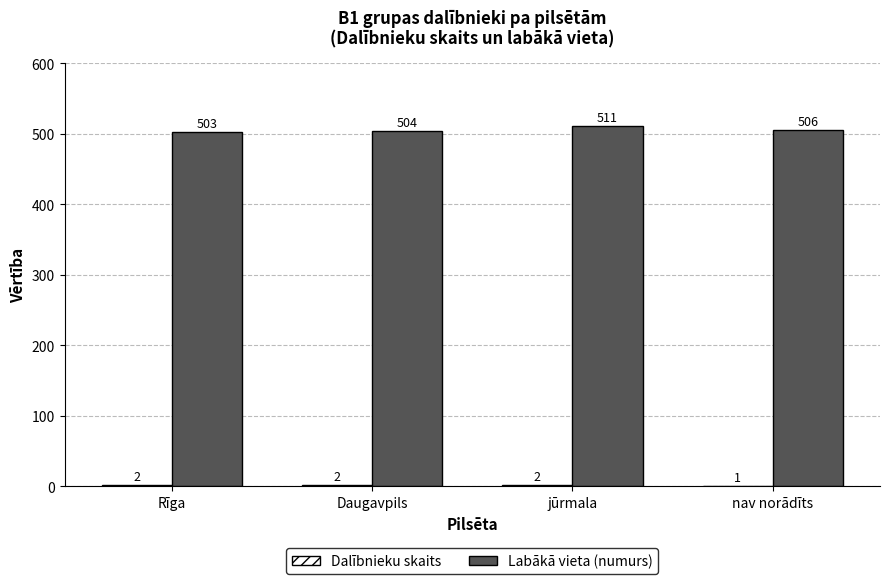

What is the spread (max minus min) of values at Rīga?

501